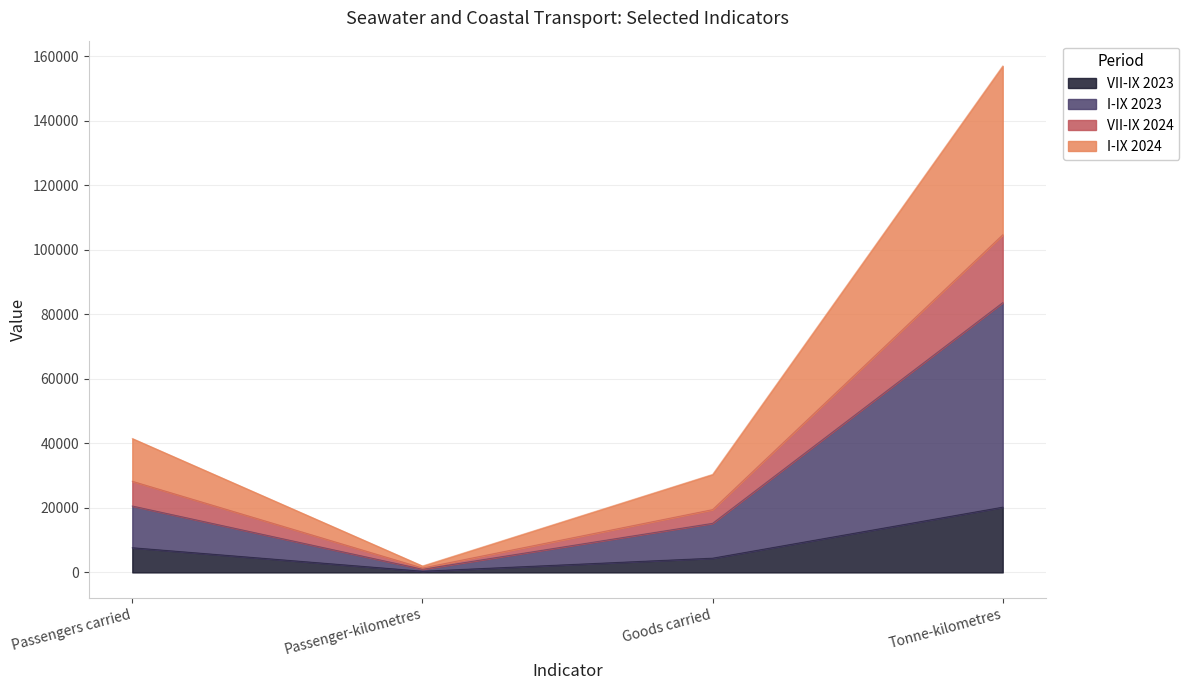

Reading right to left, transcribe all the data shown in this chart.

VII-IX 2023: 20229	4414	366	7655
I-IX 2023: 83653	15221	990	20591
VII-IX 2024: 104694	19474	1358	28257
I-IX 2024: 157045	30391	2000	41523